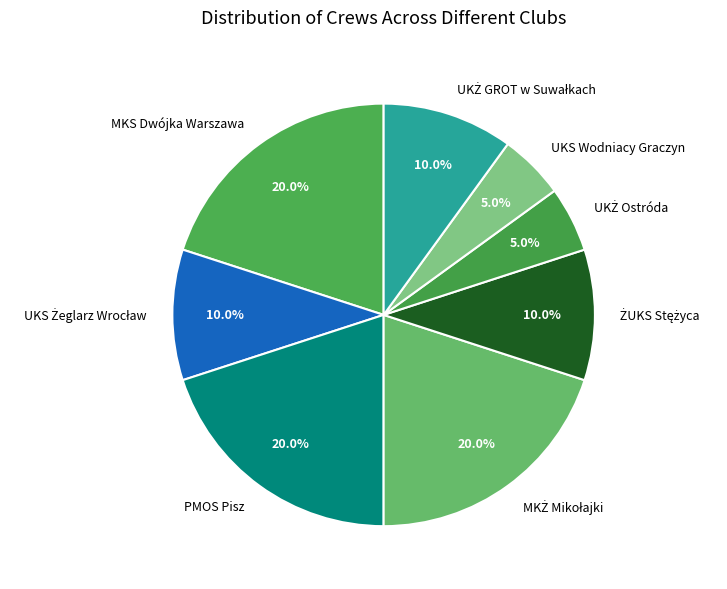

Is there a majority slice in this chart?

No